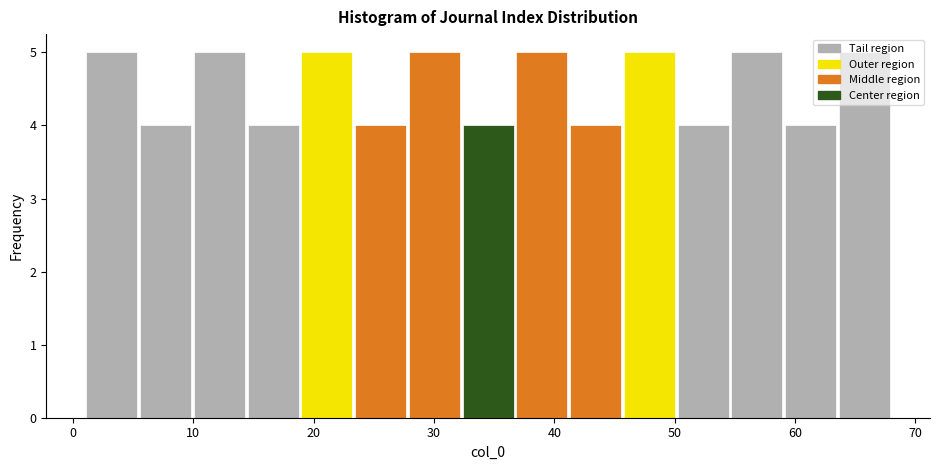

Reading left to right, list every bar in this chart as the range it spans on the x-axis followed by its height. Neither the bar edges nor the heights are printed on the chart, so give them approximately, as read against the axes.

1 to 5: 5
5 to 10: 4
10 to 14: 5
14 to 19: 4
19 to 23: 5
23 to 28: 4
28 to 32: 5
32 to 37: 4
37 to 41: 5
41 to 46: 4
46 to 50: 5
50 to 55: 4
55 to 59: 5
59 to 64: 4
64 to 68: 5